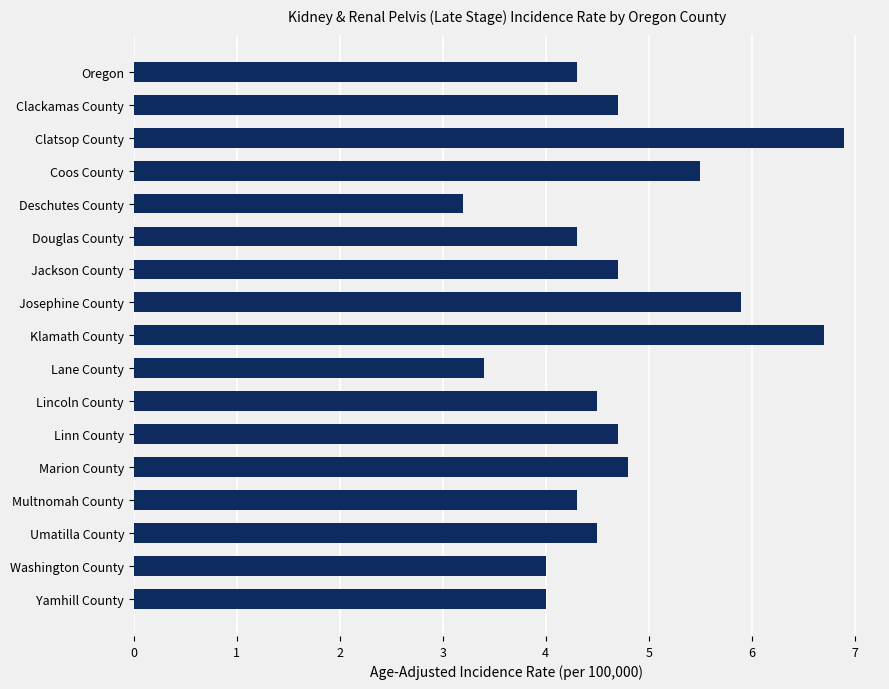

Reading top to bottom, list all the values displayed in this chart.

4.3	4.7	6.9	5.5	3.2	4.3	4.7	5.9	6.7	3.4	4.5	4.7	4.8	4.3	4.5	4.0	4.0